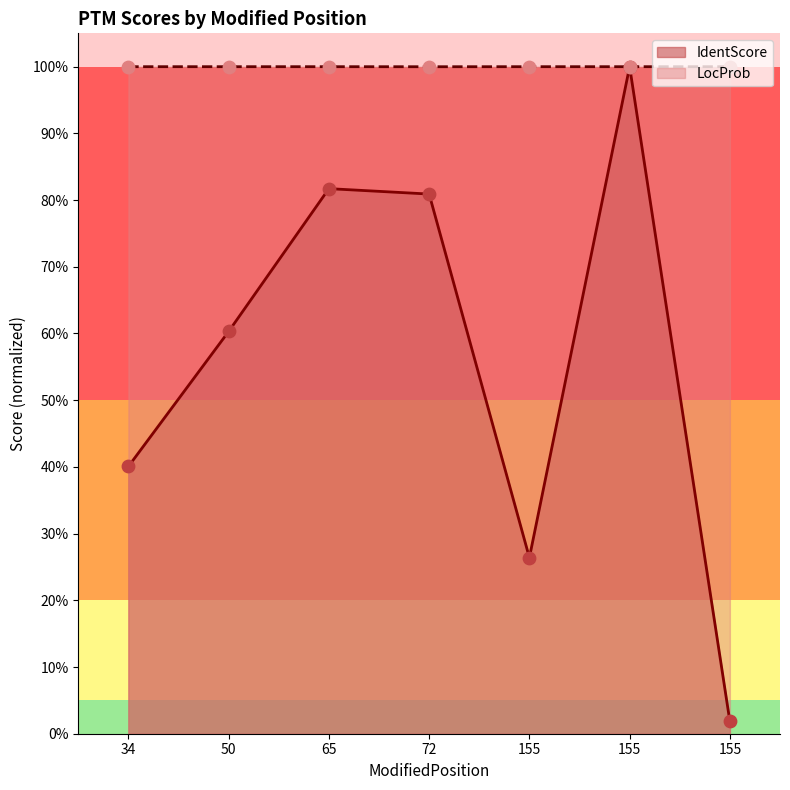

Is the value of LocProb at 155 greater than the value of IdentScore at 34?

Yes